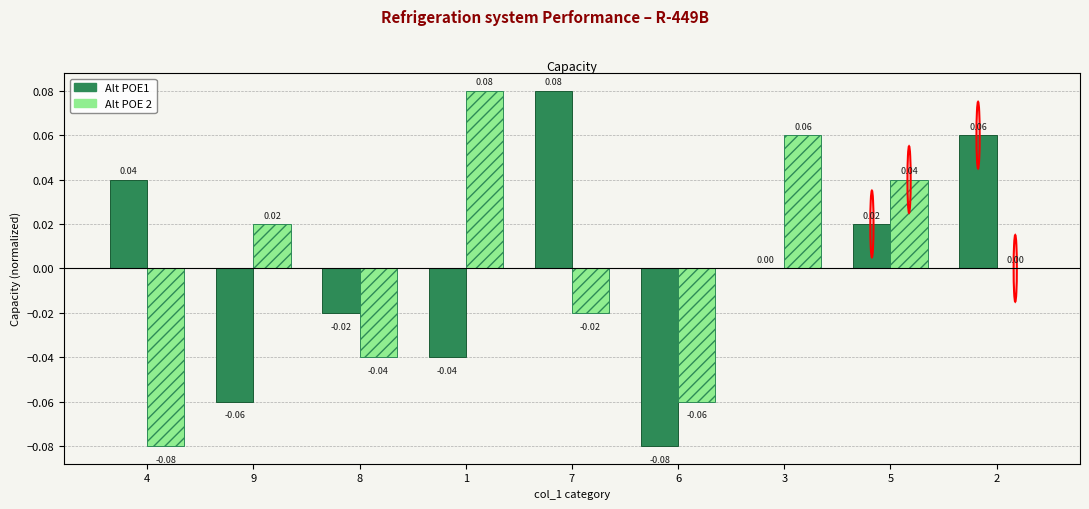

Is the value of Alt POE 2 at 3 greater than the value of Alt POE1 at 1?

Yes